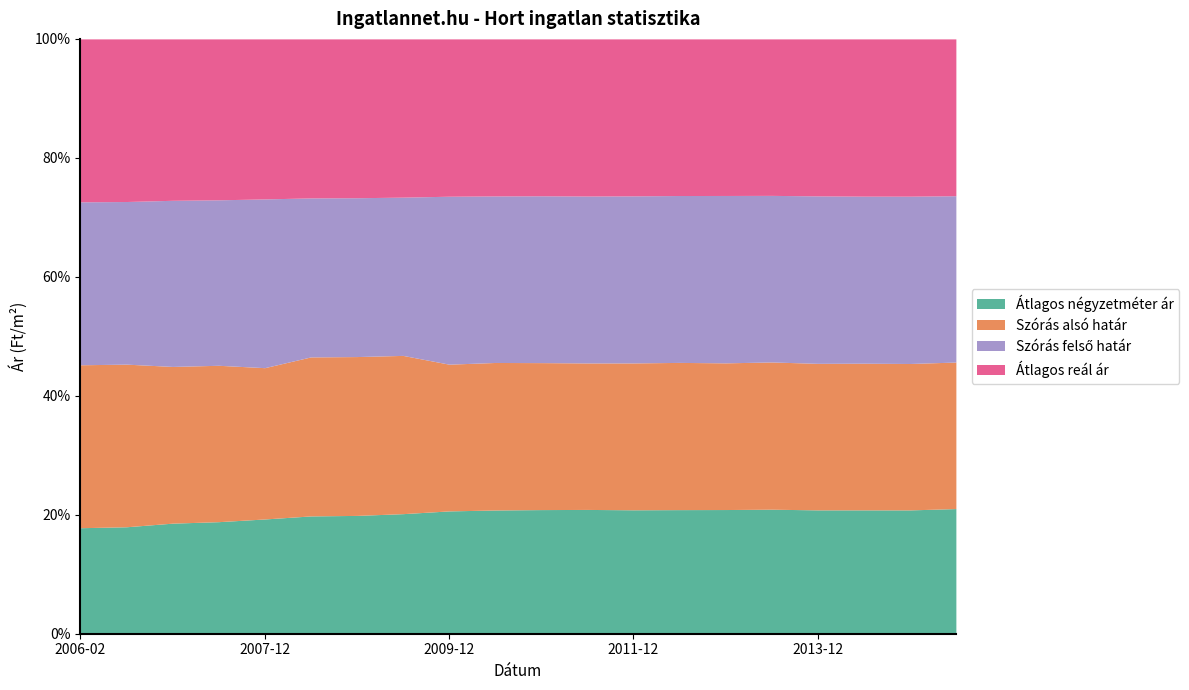

What is the highest value of the Átlagos négyzetméter ár series?

21.0